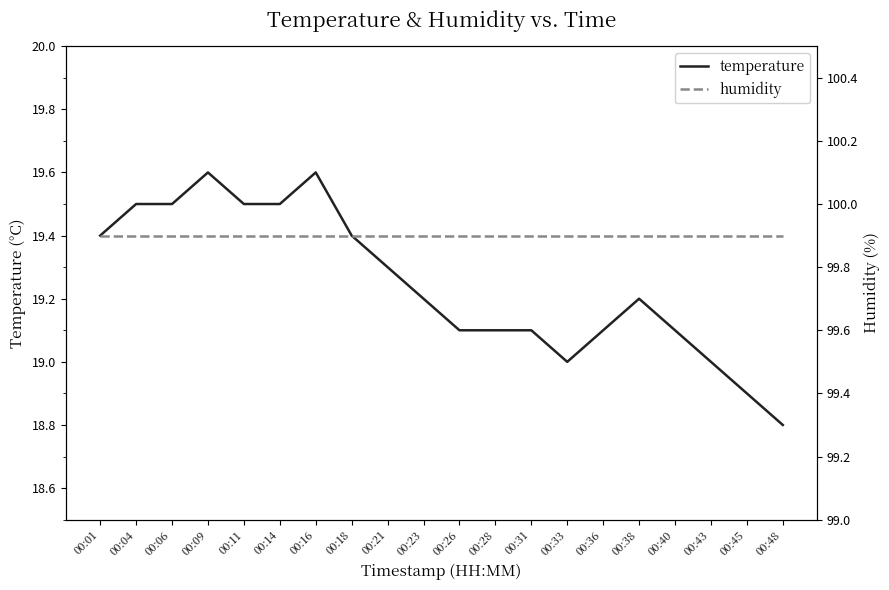

Rank the series by their maximum value, from lowest to highest.

temperature, humidity